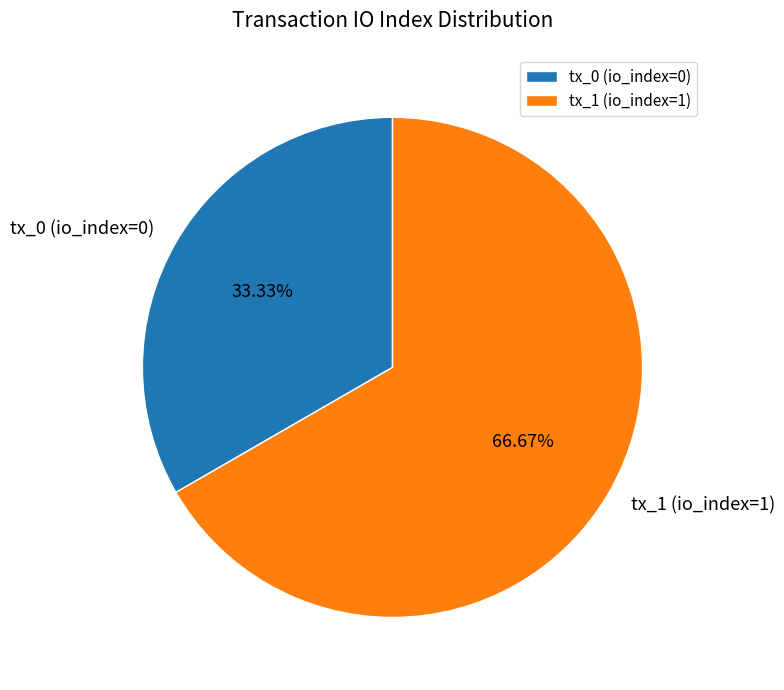

How many segments does this pie chart have?

2